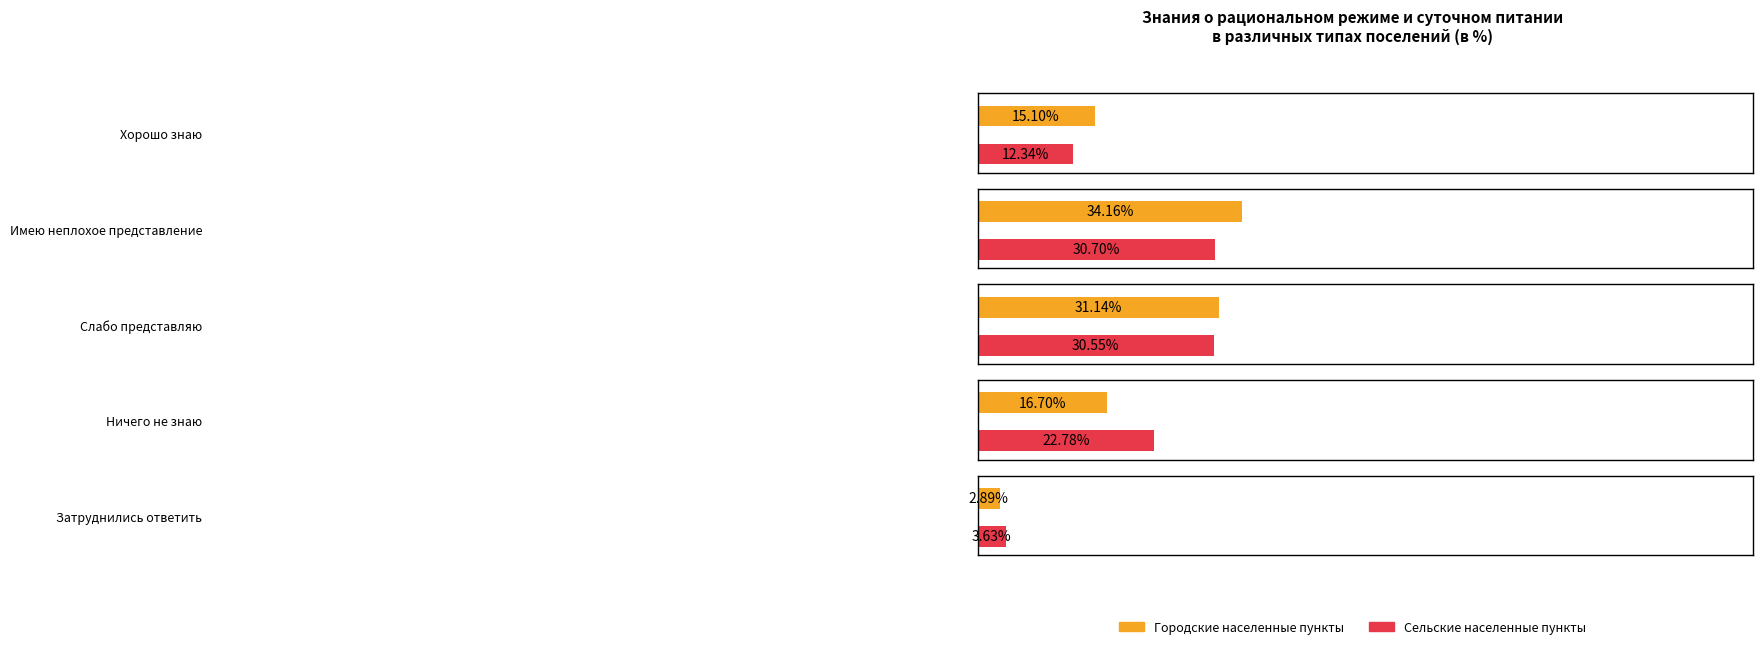

The Городские населенные пункты series shows 34.2 at Имею неплохое представление. True or false?

True